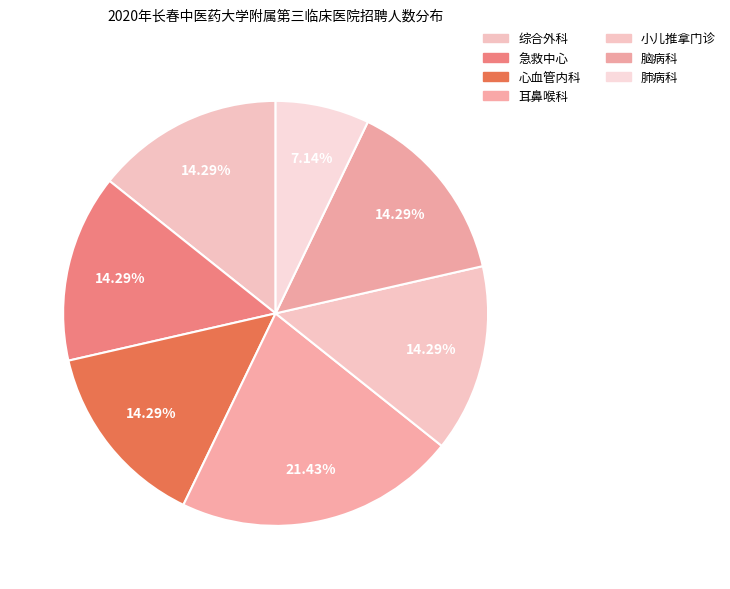

How many segments does this pie chart have?

7